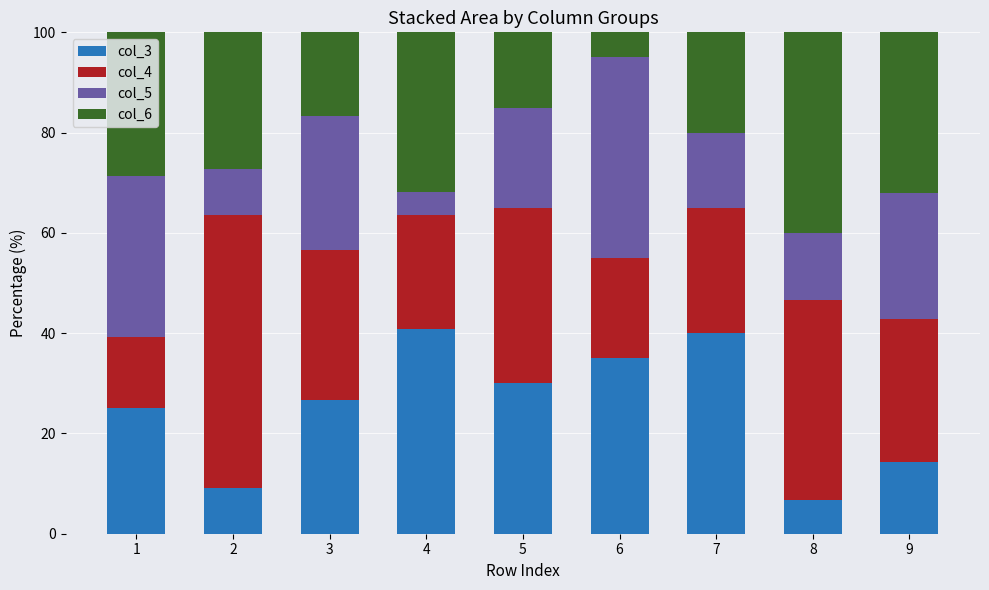

What is the sum of the col_3 values at 2 and 8?

15.8